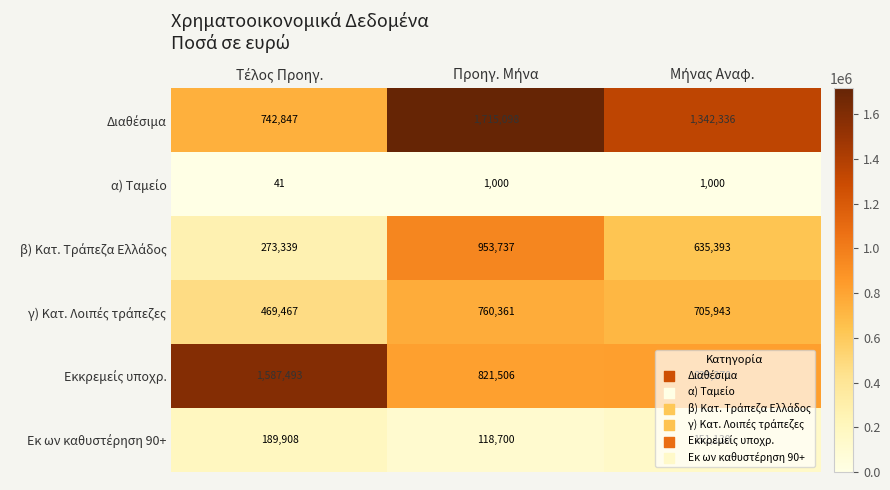

What is the minimum value shown in the chart?

41